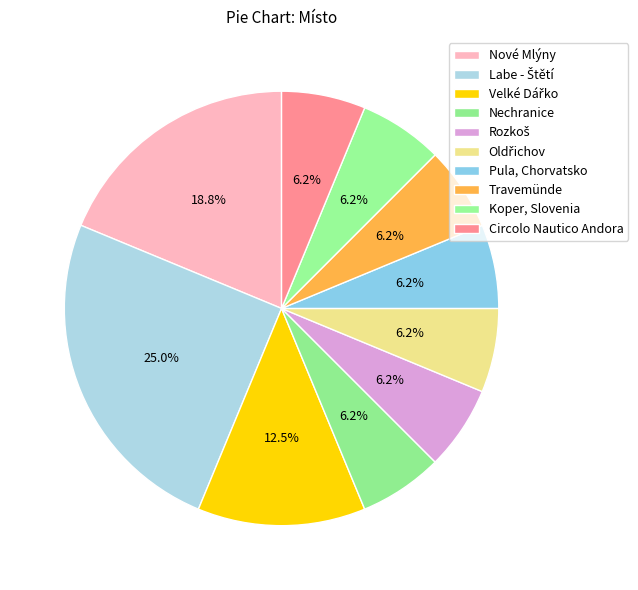

Between Rozkoš and Oldřichov, which is larger?

Rozkoš